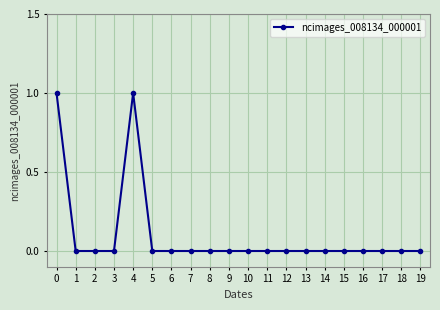

True or false: the data shows 1 at 13.

False